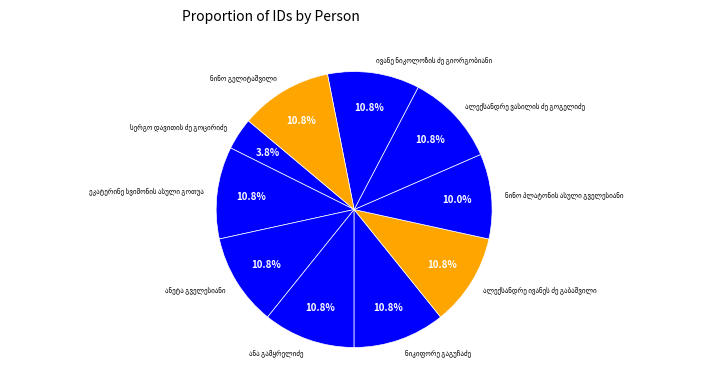

Is there any slice that represents more than half of the pie?

No